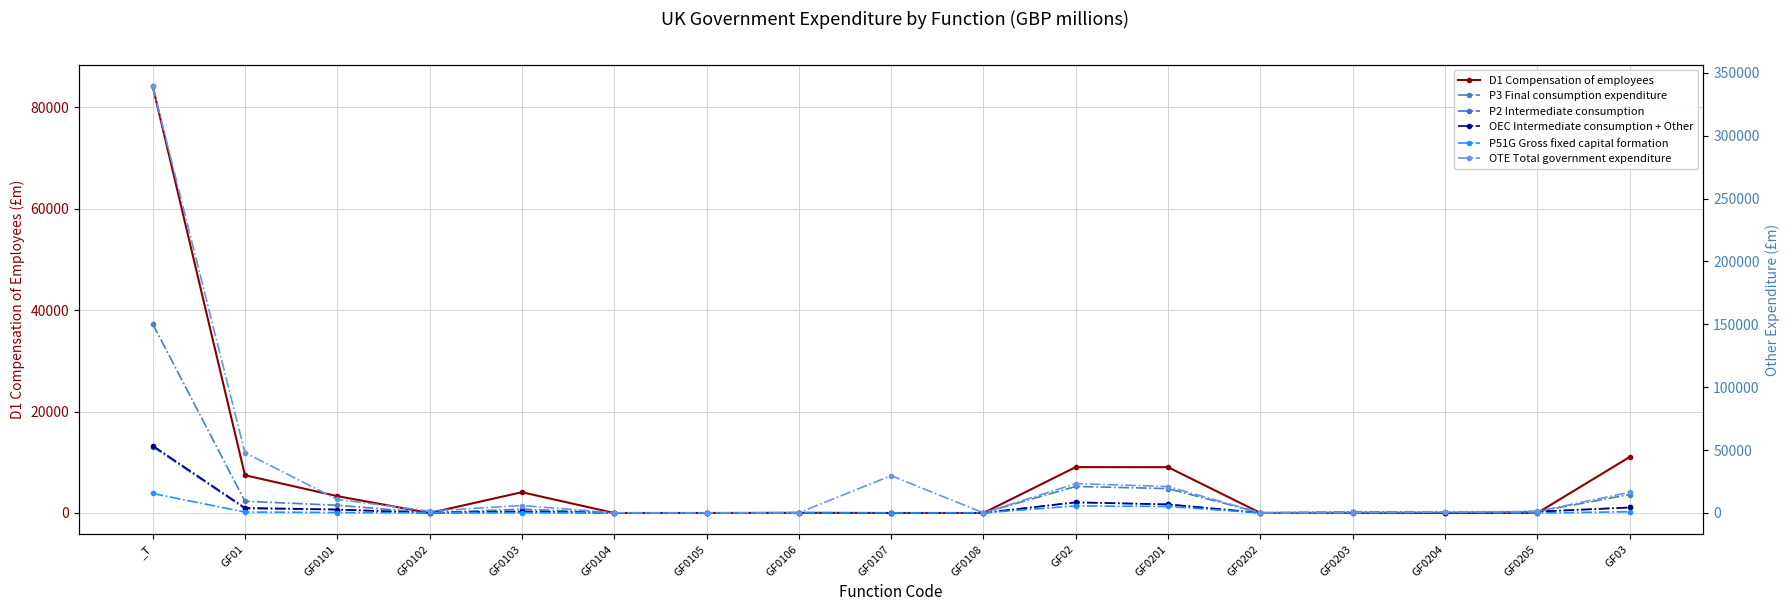

What is the difference between the P2 Intermediate consumption values at _T and GF0103?

52306